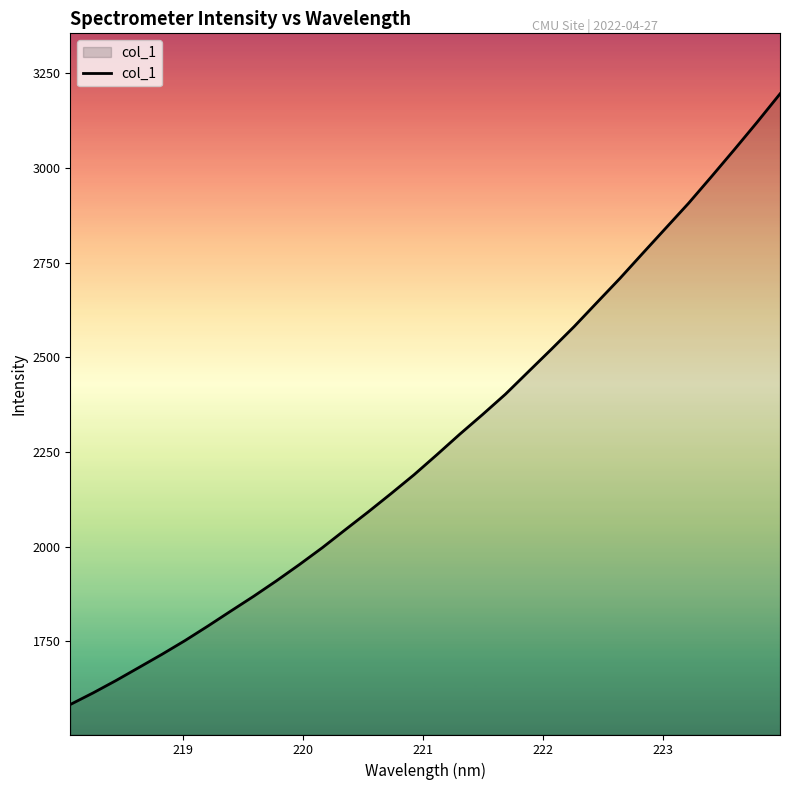

What is the maximum value shown in the chart?

3195.3